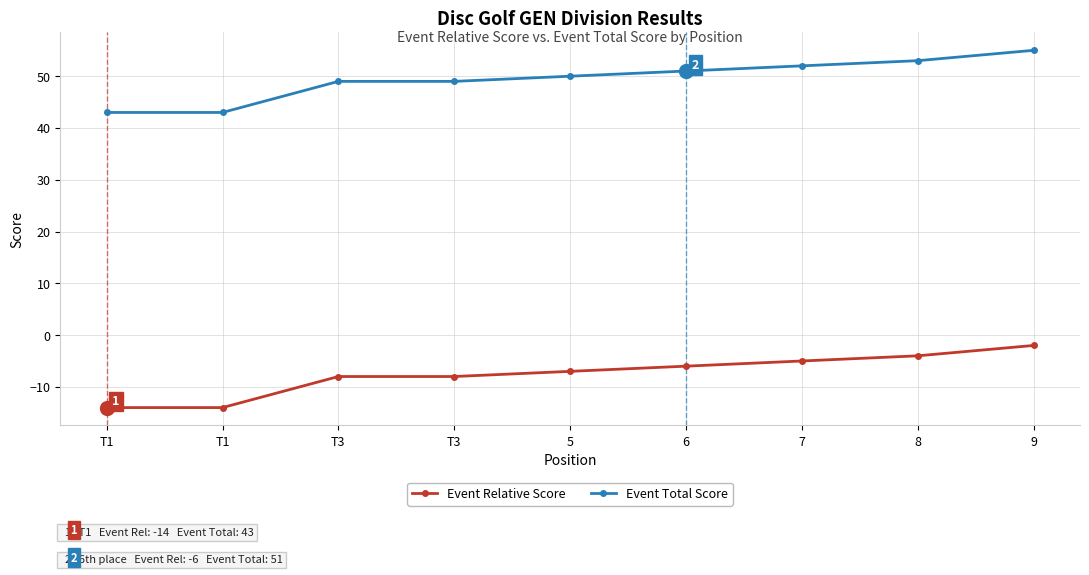

Is this an area chart (filled region under the line)?

No